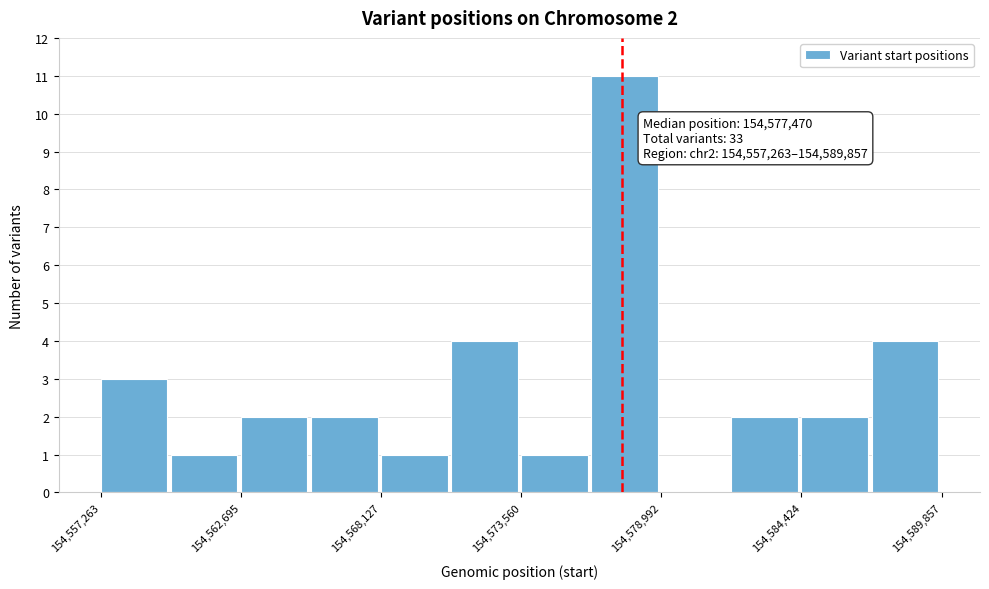

Around what value on the x-axis is the tallest bar? Give the approximate position of its centre, as read against the axis.

154578000